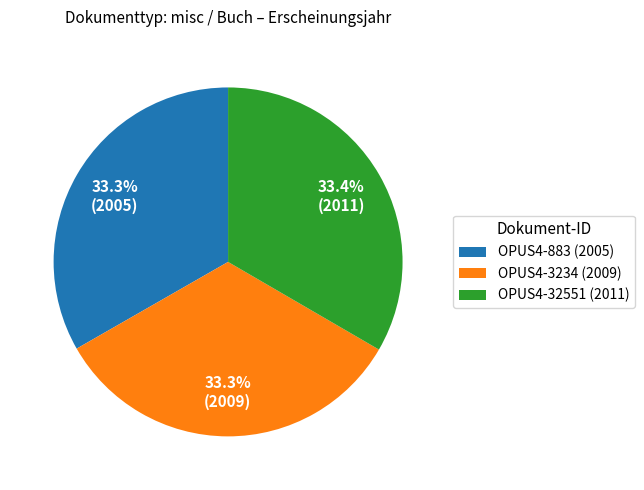

Approximately how many times larger is the value at OPUS4-32551 (2011) compared to OPUS4-3234 (2009)?

1.0